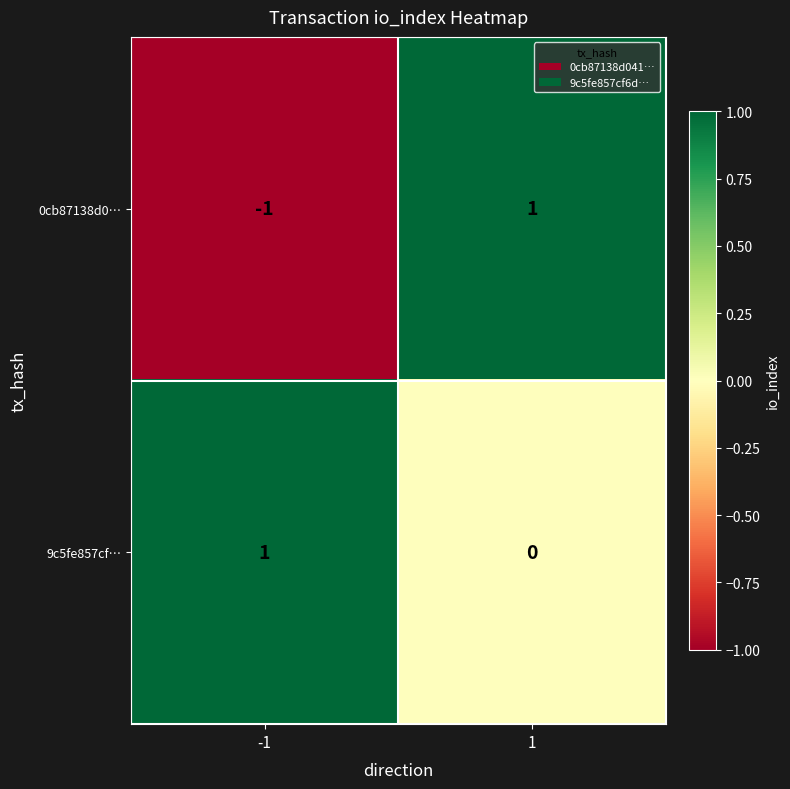

At which category is the sum across all series the highest?

1